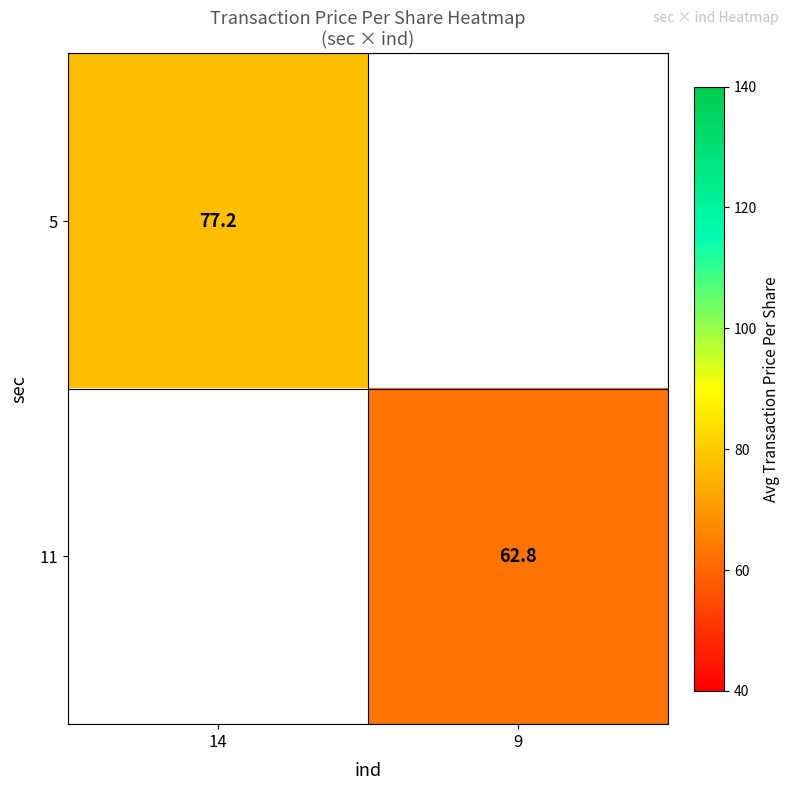

Which label corresponds to the smallest value in the chart?

9